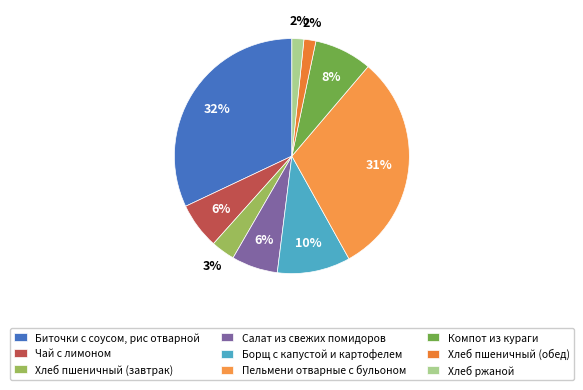

What is the largest slice in the pie chart?

Биточки с соусом, рис отварной